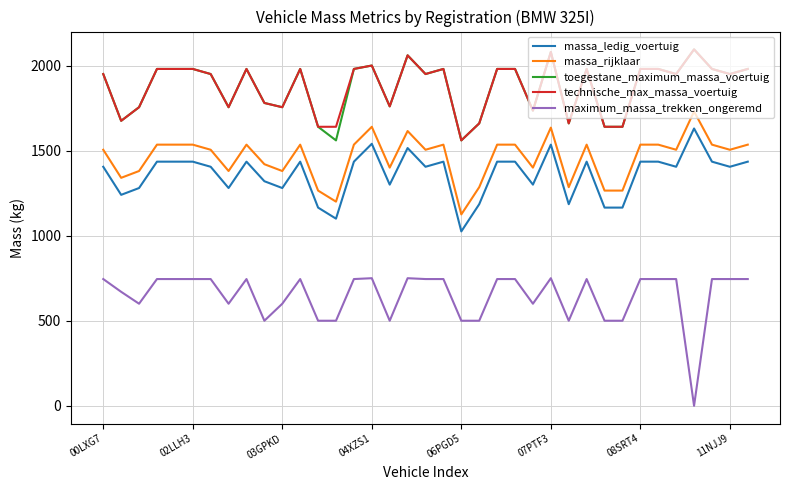

True or false: massa_rijklaar and maximum_massa_trekken_ongeremd cross at least once.

False